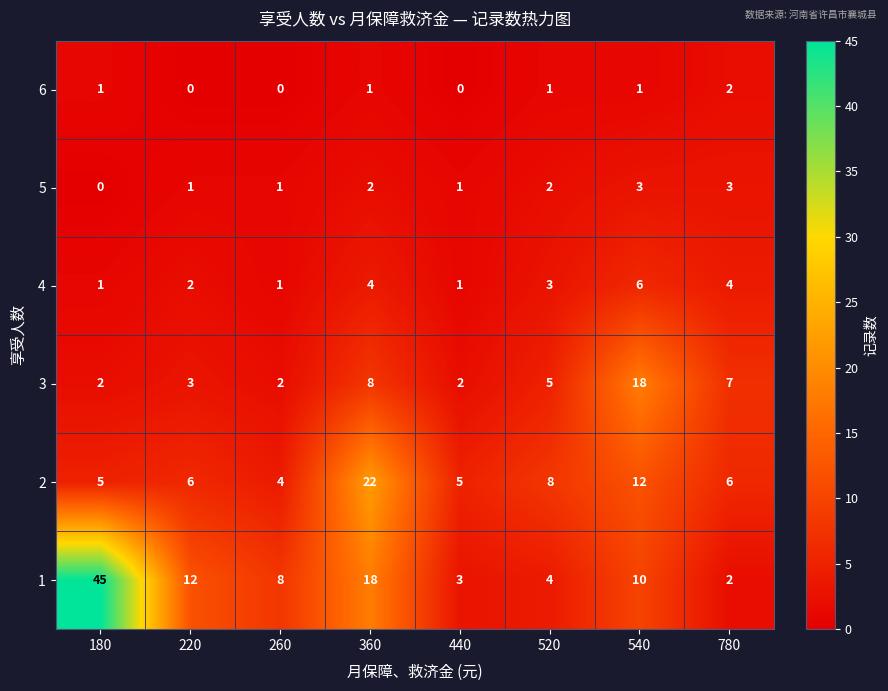

What is the sum of the 5 values at 440 and 780?

4